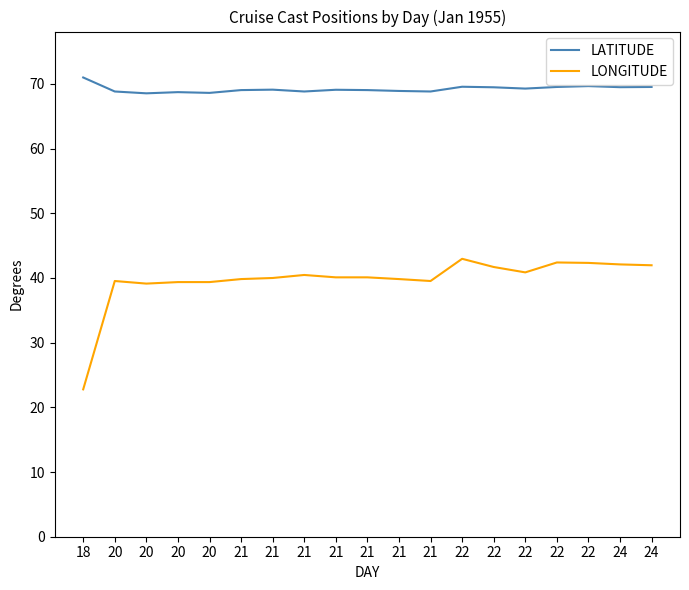

What is the spread (max minus min) of values at 22?

26.6